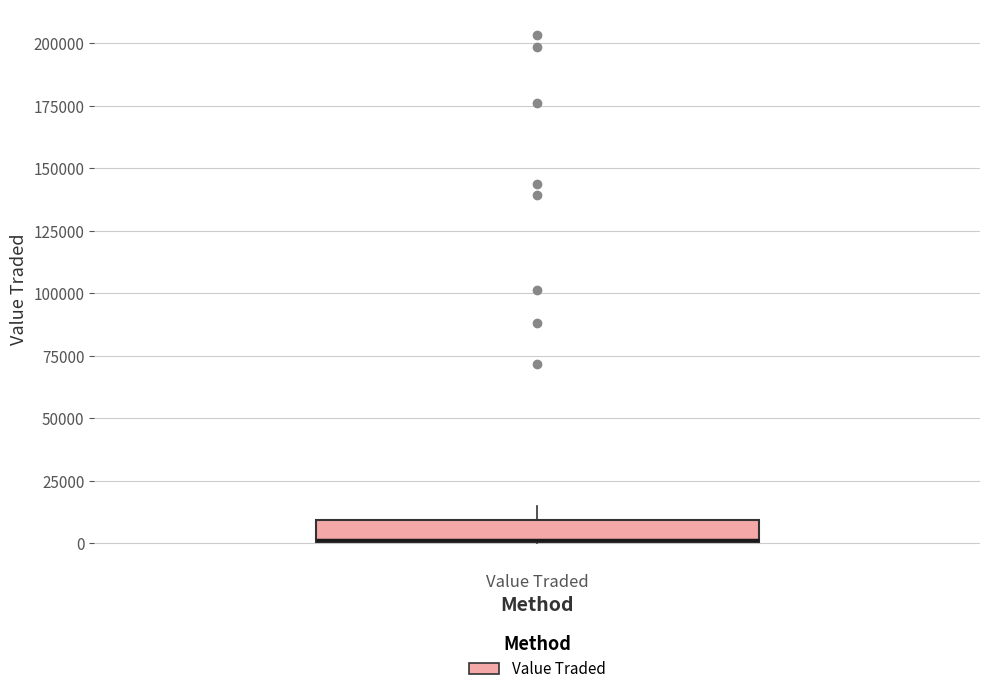

Where does the upper whisker of the box for Value Traded end on the y-axis? The values are not printed on the chart, so give them approximately, as read against the axis.

15000